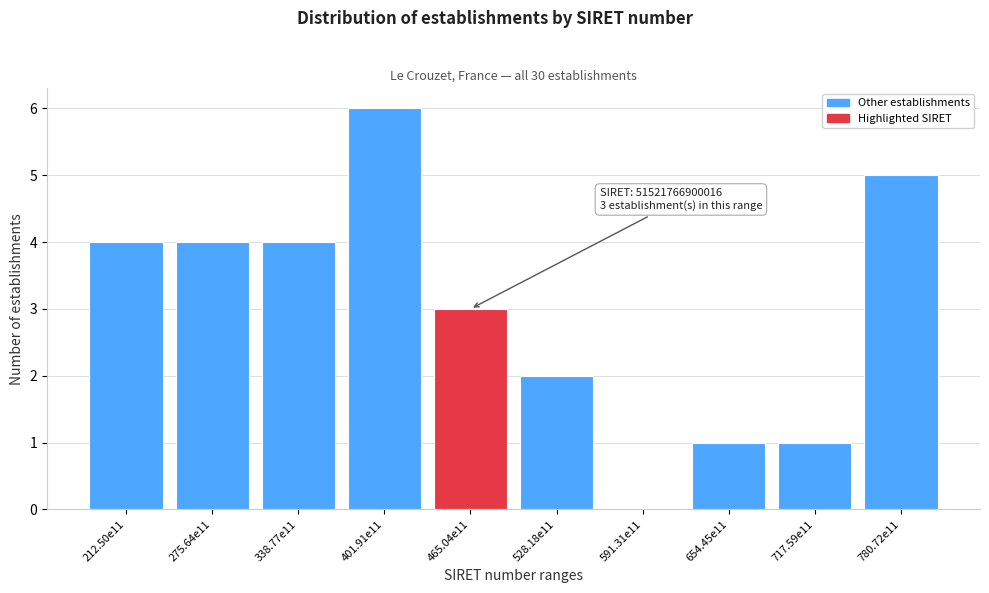

Reading left to right, transcribe all the data shown in this chart.

212.50e11=4	275.64e11=4	338.77e11=4	401.91e11=6	465.04e11=3	528.18e11=2	591.31e11=0	654.45e11=1	717.59e11=1	780.72e11=5